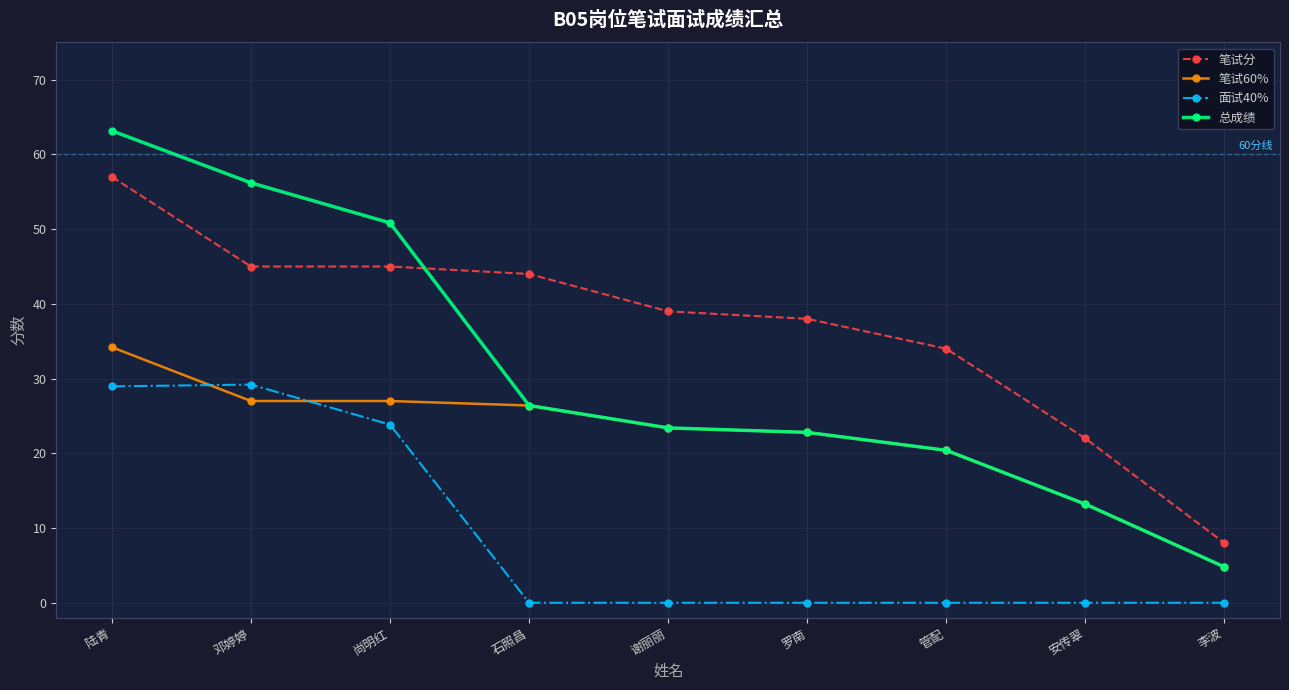

What are all the series names shown in the legend?

笔试分, 笔试60%, 面试40%, 总成绩